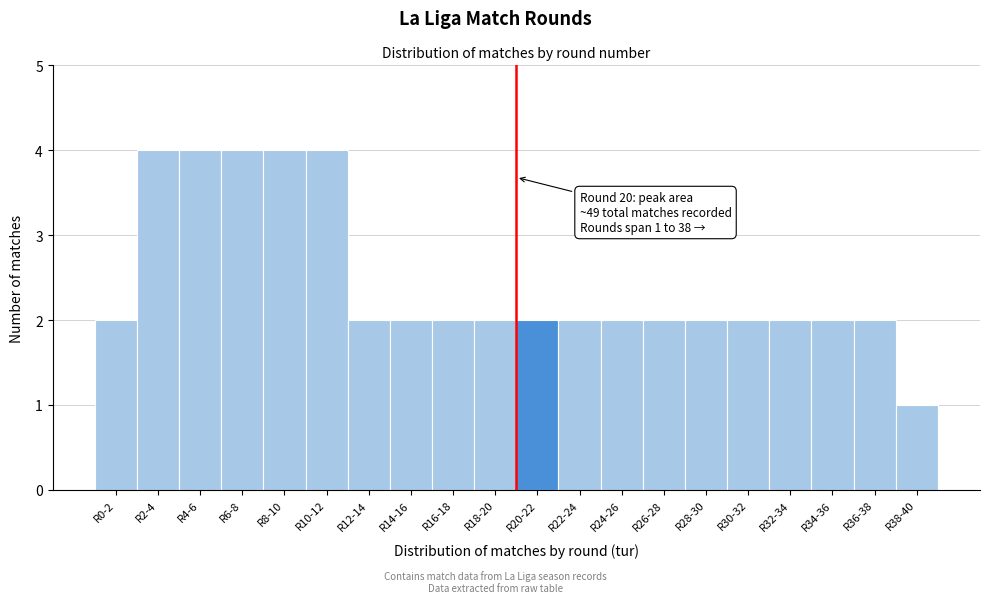

Reading left to right, extract all data points from this chart.

2	4	4	4	4	4	2	2	2	2	2	2	2	2	2	2	2	2	2	1